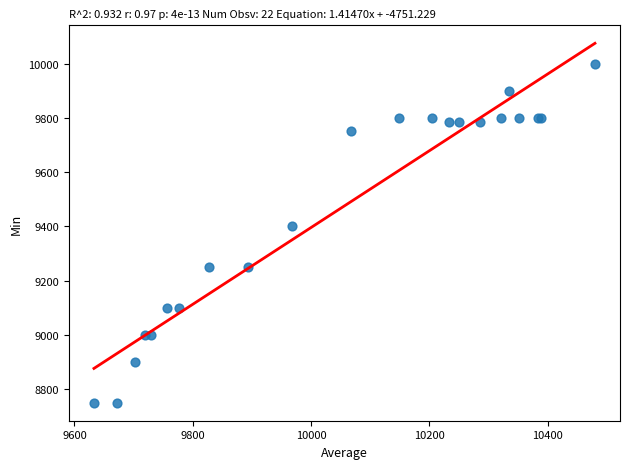

What Y value in the scatter plot is closest to 9375?

9400